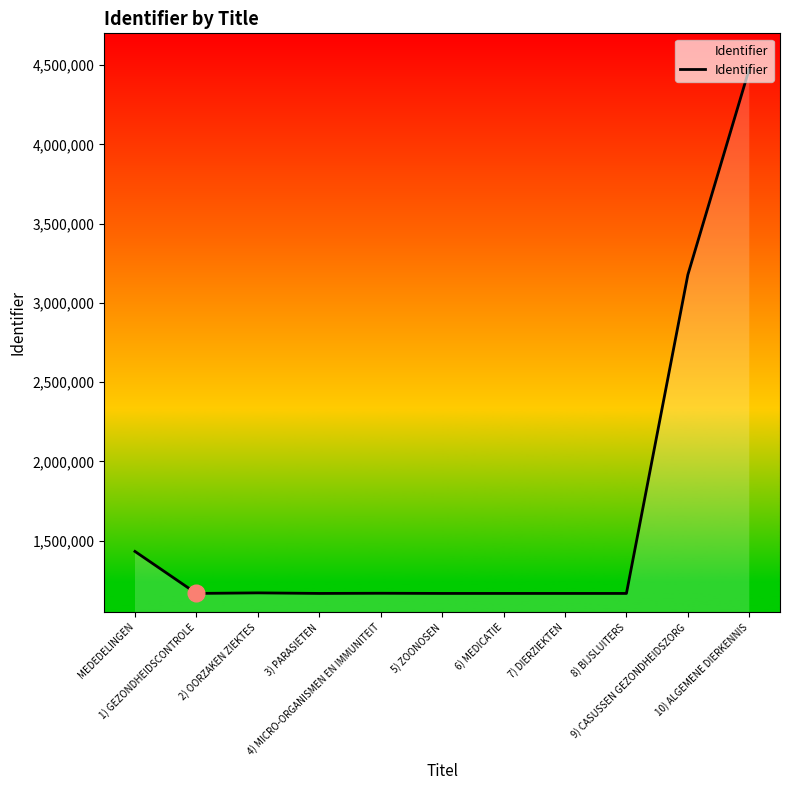

What is the maximum value shown in the chart?

4476694